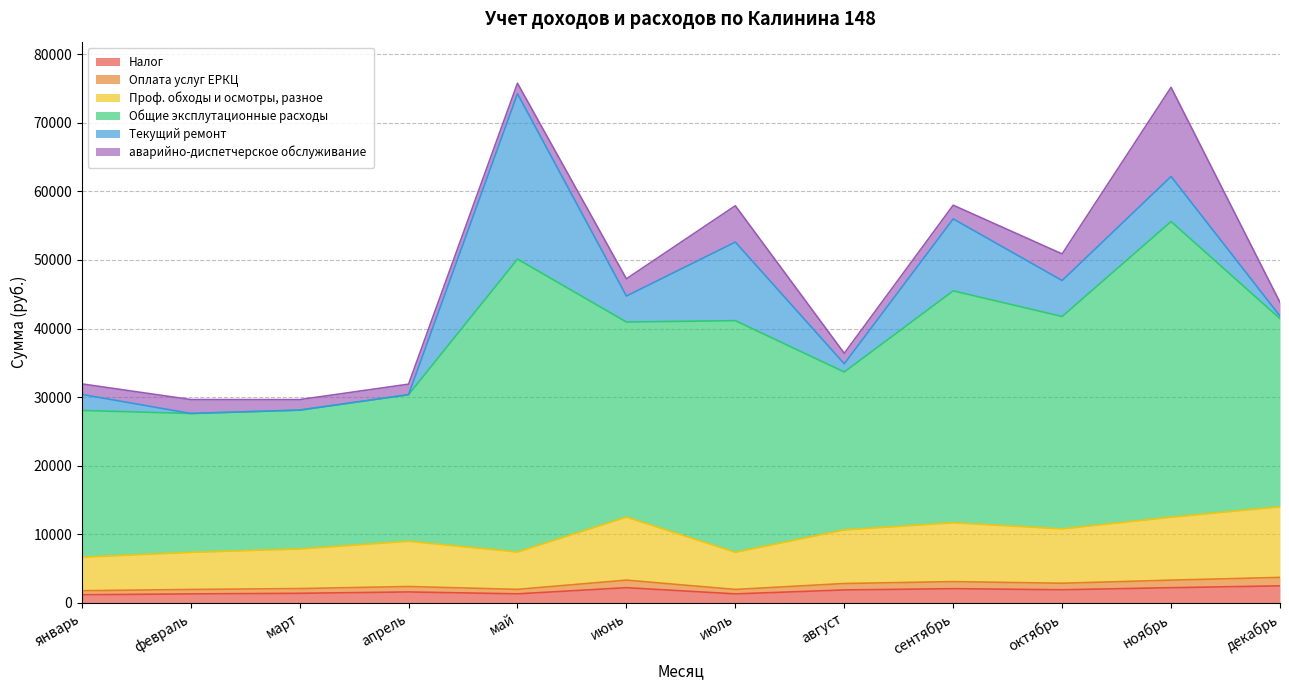

What is the highest value of the Налог series?

2471.3